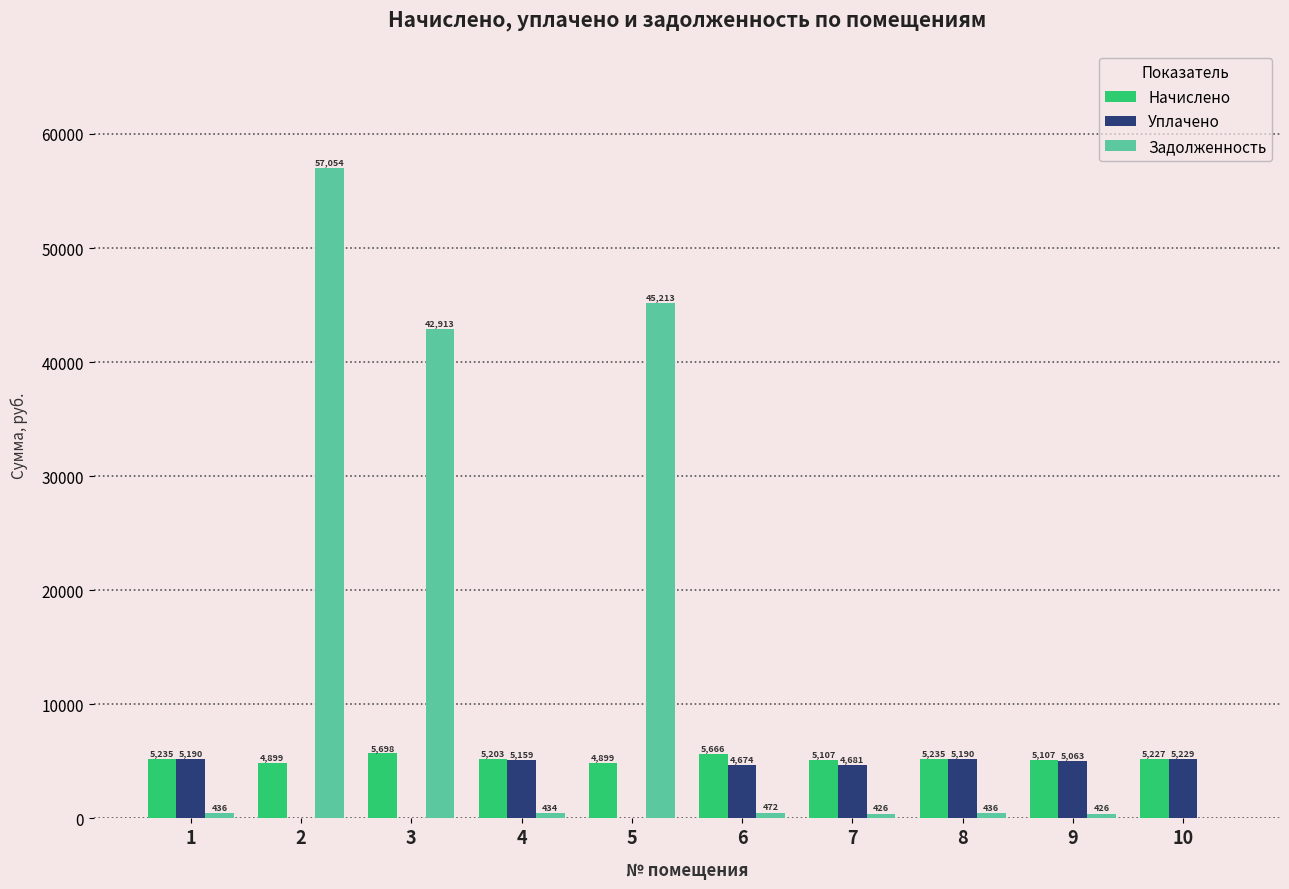

What is the difference between the Задолженность values at 4 and 10?

433.6